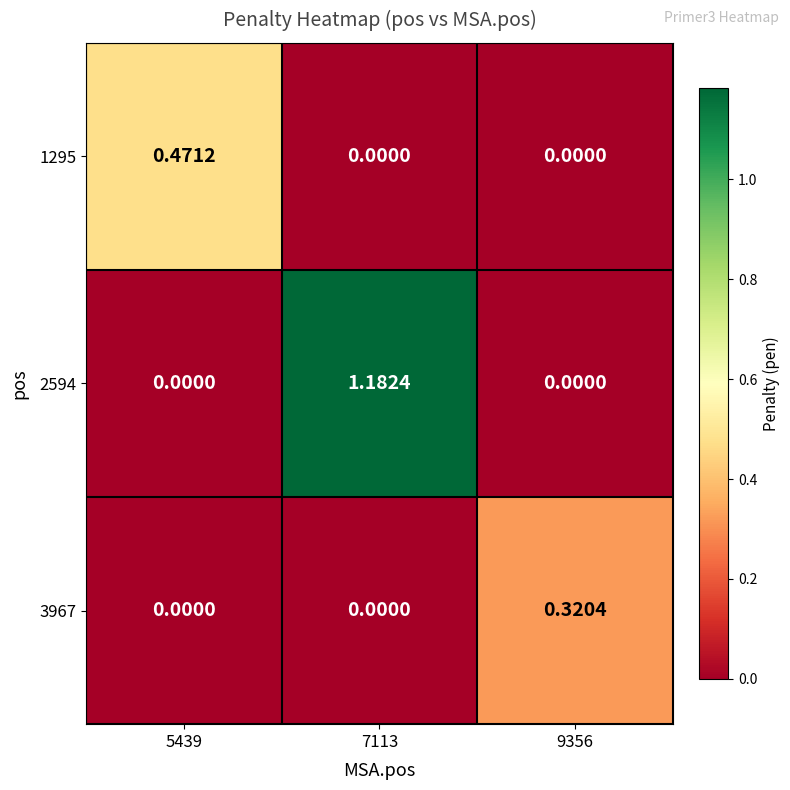

List the series in order of their peak value, highest first.

2594, 1295, 3967